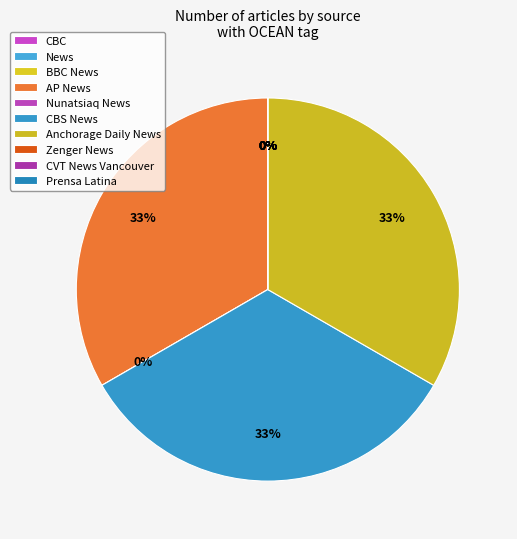

True or false: CBS News accounts for 15% of the total.

False